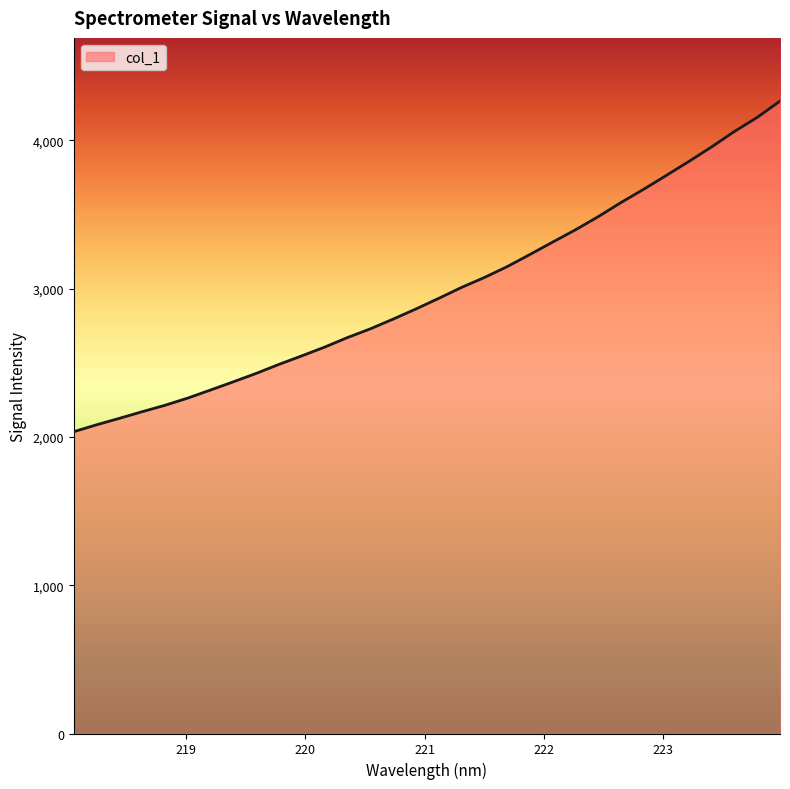

What is the minimum value shown in the chart?

2035.0